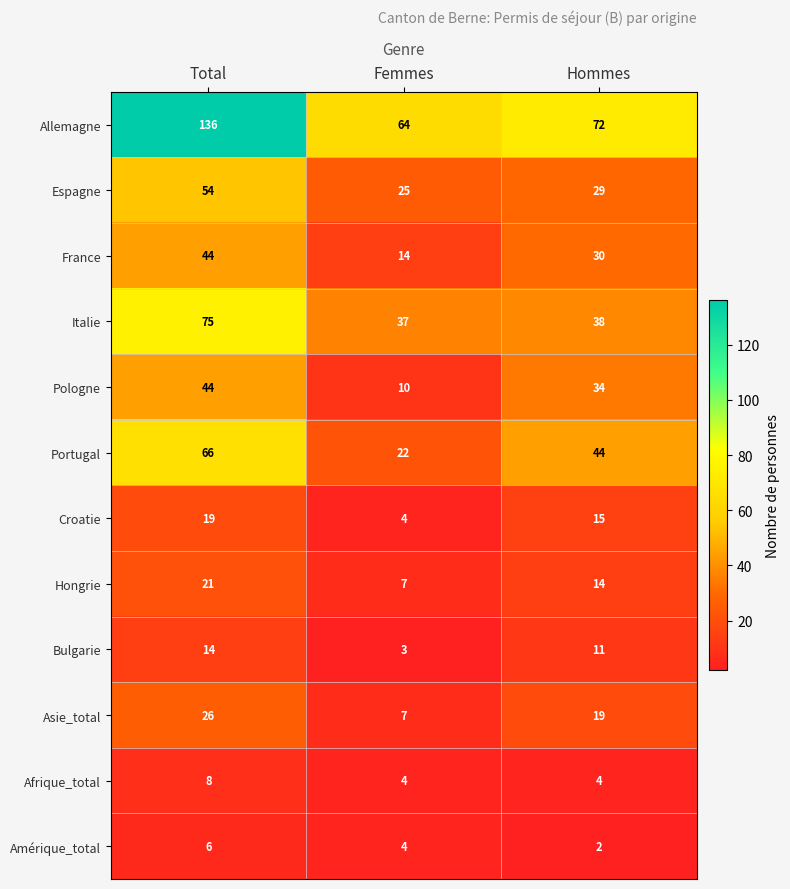

True or false: Hongrie has a value of 7 at Femmes.

True